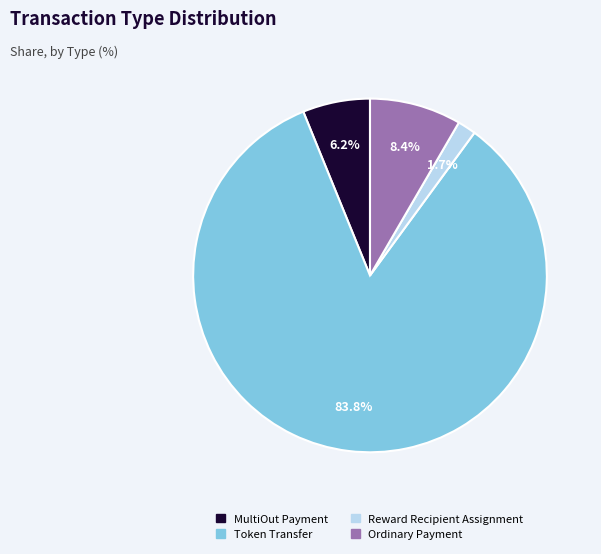

The MultiOut Payment slice represents 1% of the pie. True or false?

False